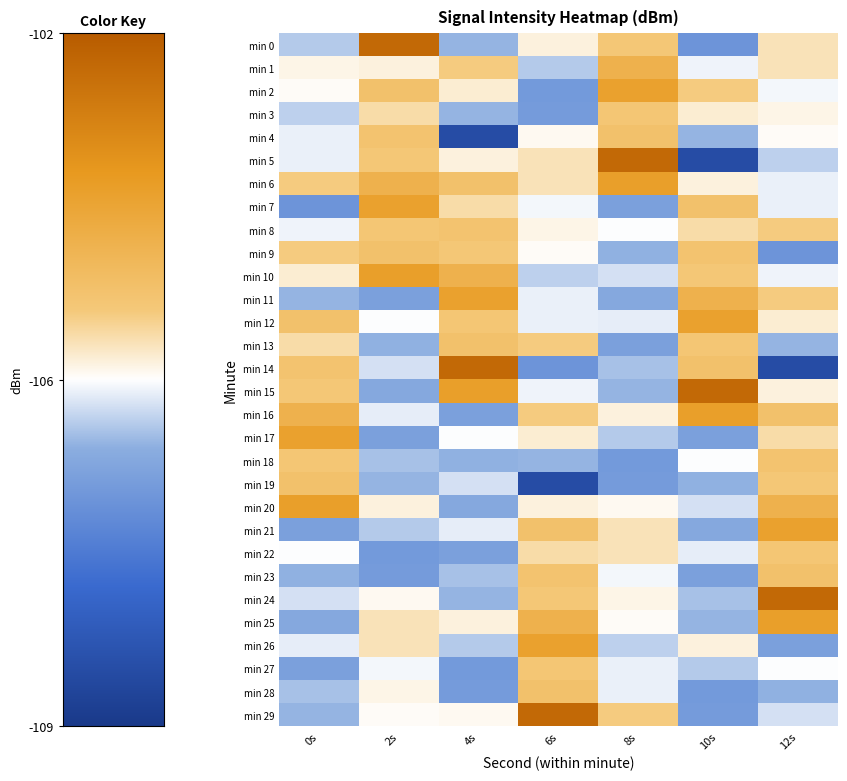

Which series has the largest range (max minus min)?

min 5